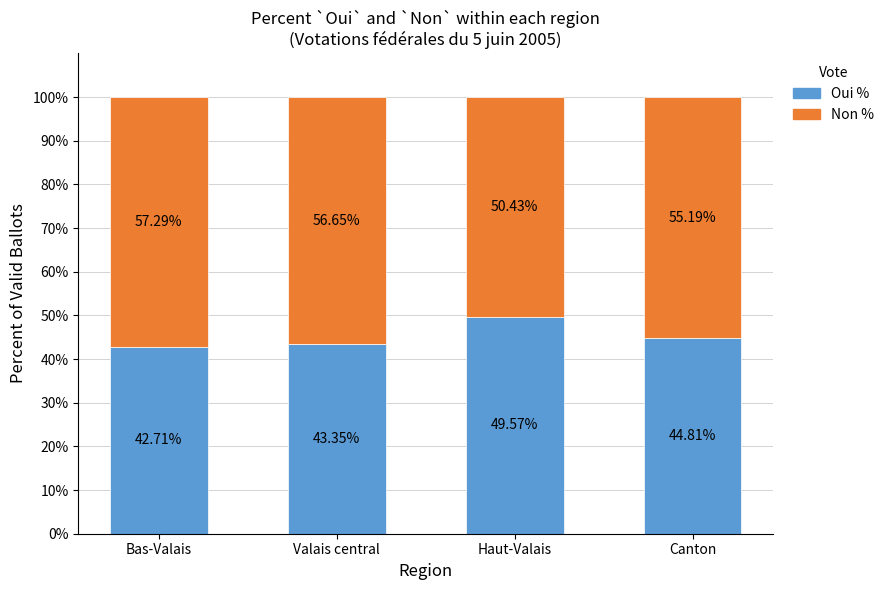

How many bars are there in total?

4